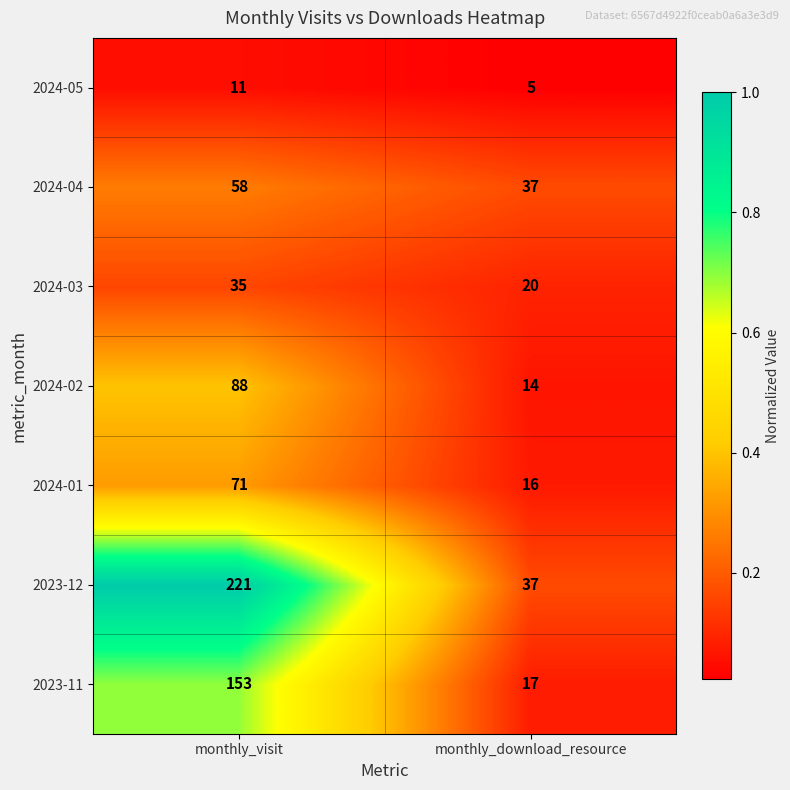

Rank the series by their maximum value, from lowest to highest.

2024-05, 2024-03, 2024-04, 2024-01, 2024-02, 2023-11, 2023-12